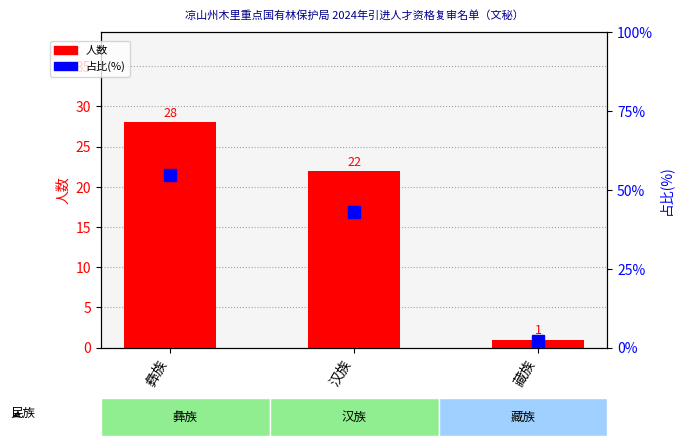

Rank the series at 汉族 from lowest to highest value.

人数, 占比(%)